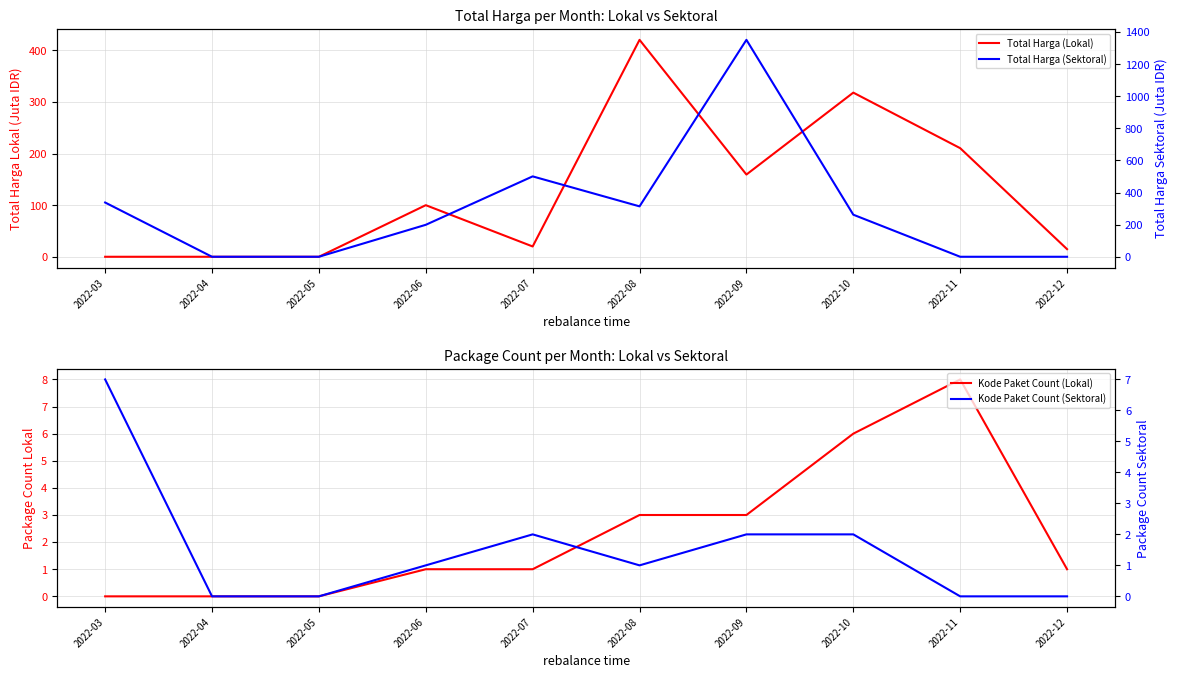

Which series has the widest spread of values?

Total Harga (Sektoral)